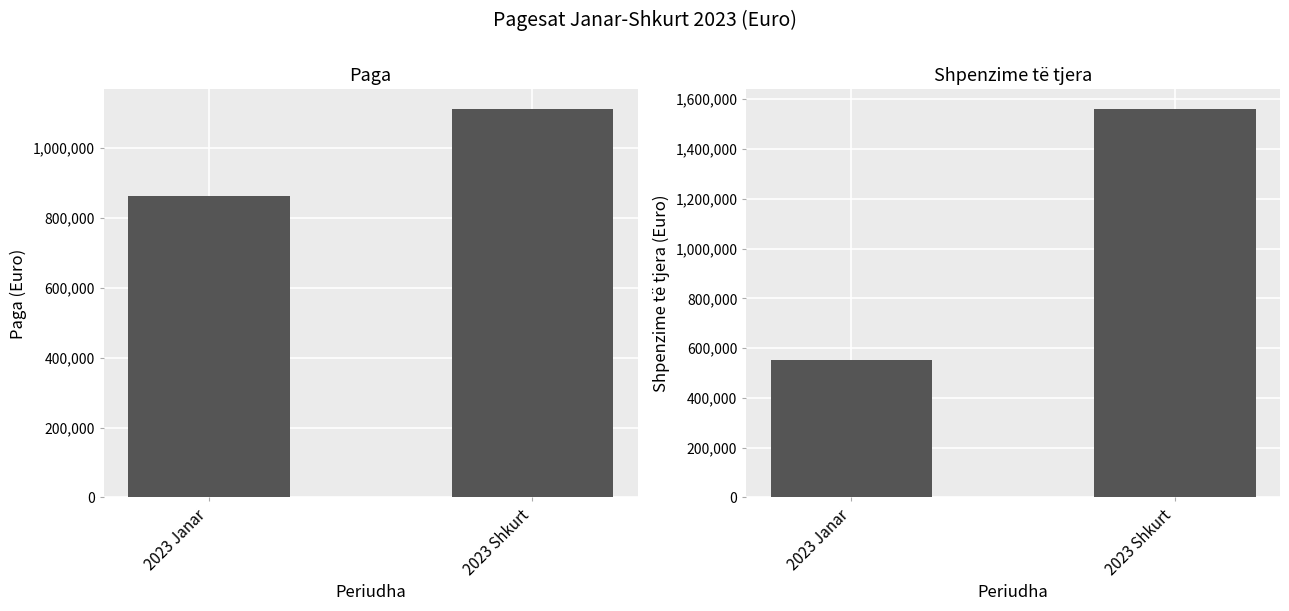

What is the difference between the Shpenzime Kapitale values at 2023 Janar and 2023 Shkurt?

133745.9